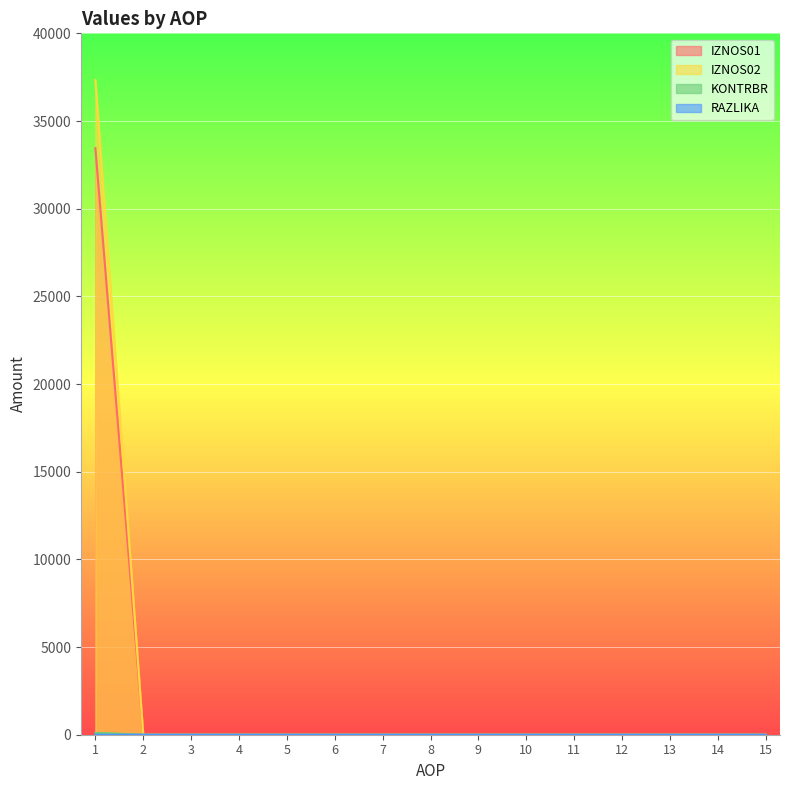

The IZNOS01 series shows 0.0 at 2. True or false?

True